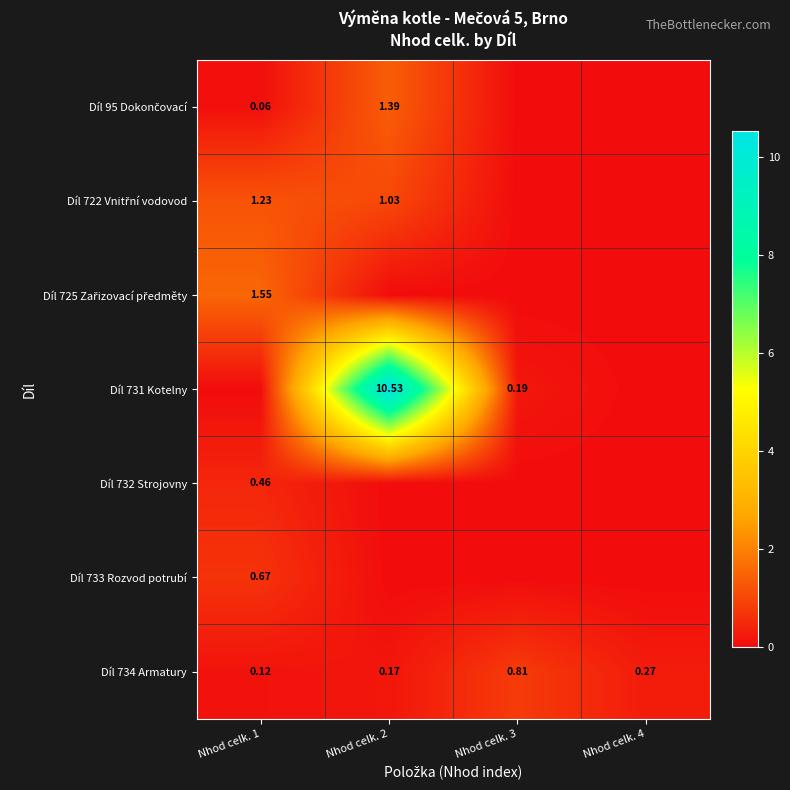

At how many categories does at least one series exceed 1?

2